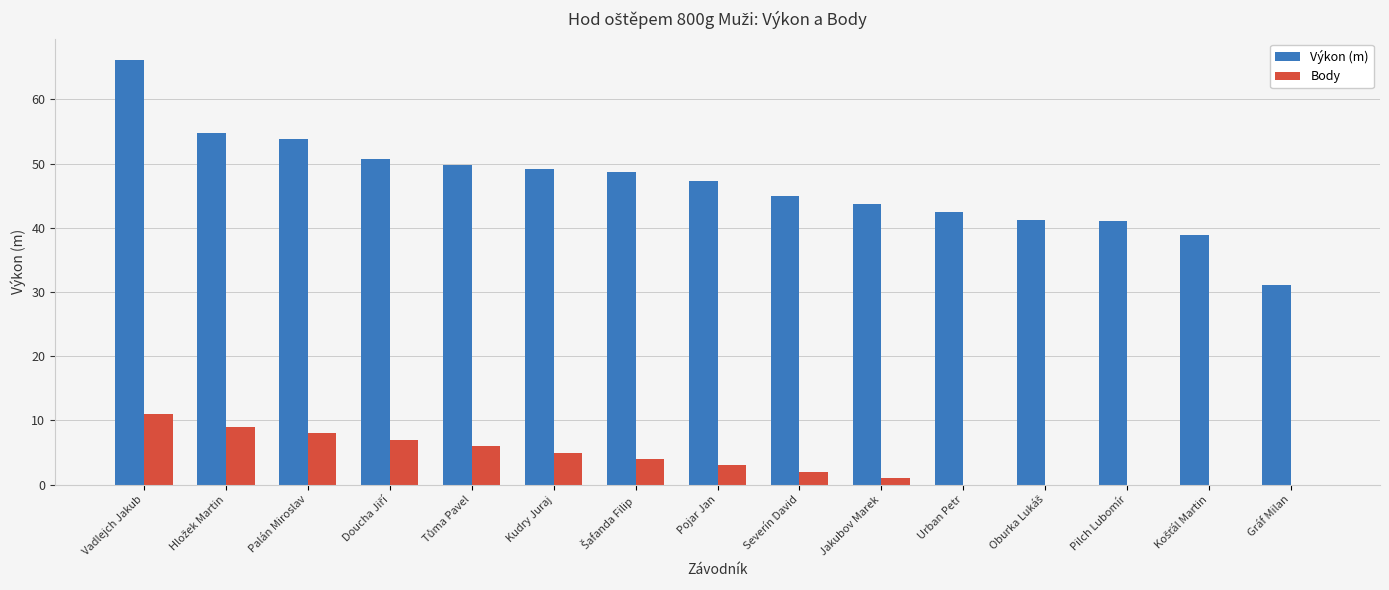

At which label does Body reach its peak?

Vadlejch Jakub